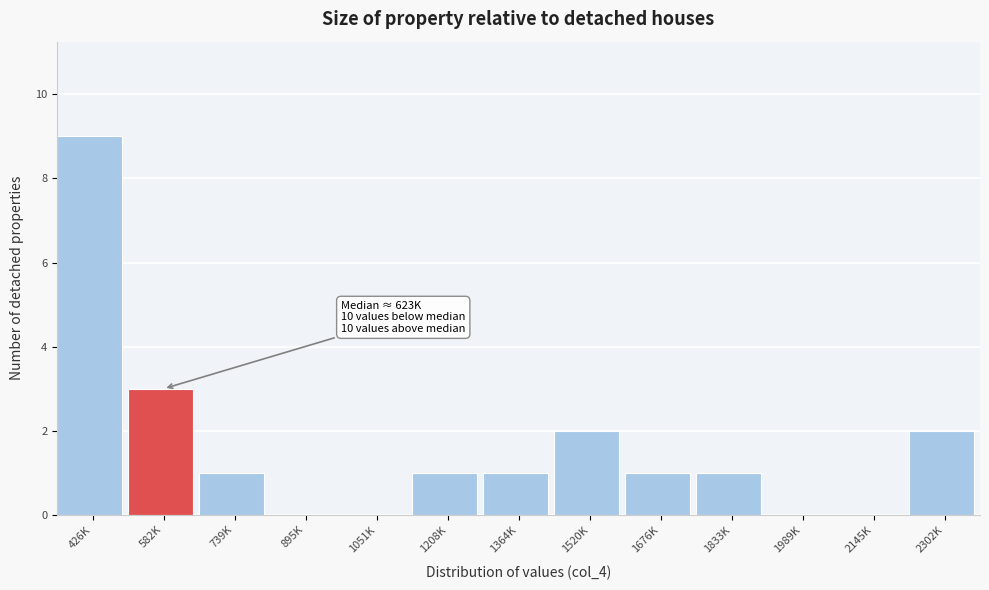

Reading left to right, list all the values displayed in this chart.

426K=9	582K=3	739K=1	895K=0	1051K=0	1208K=1	1364K=1	1520K=2	1676K=1	1833K=1	1989K=0	2145K=0	2302K=2